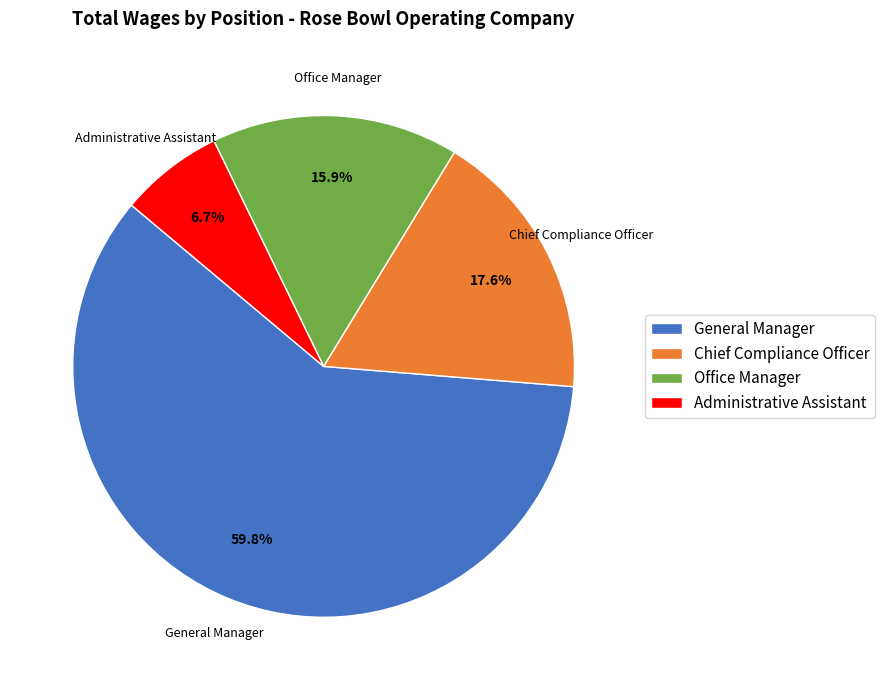

Is it true that Administrative Assistant is 7% of the pie?

True